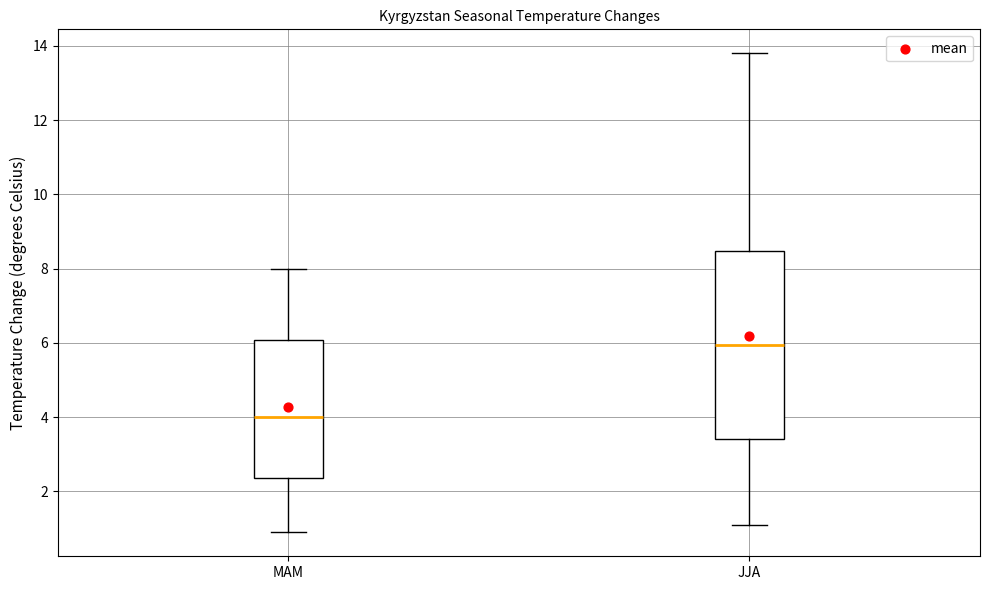

Comparing the boxes themselves (not the whiskers), which one is the tallest?

JJA